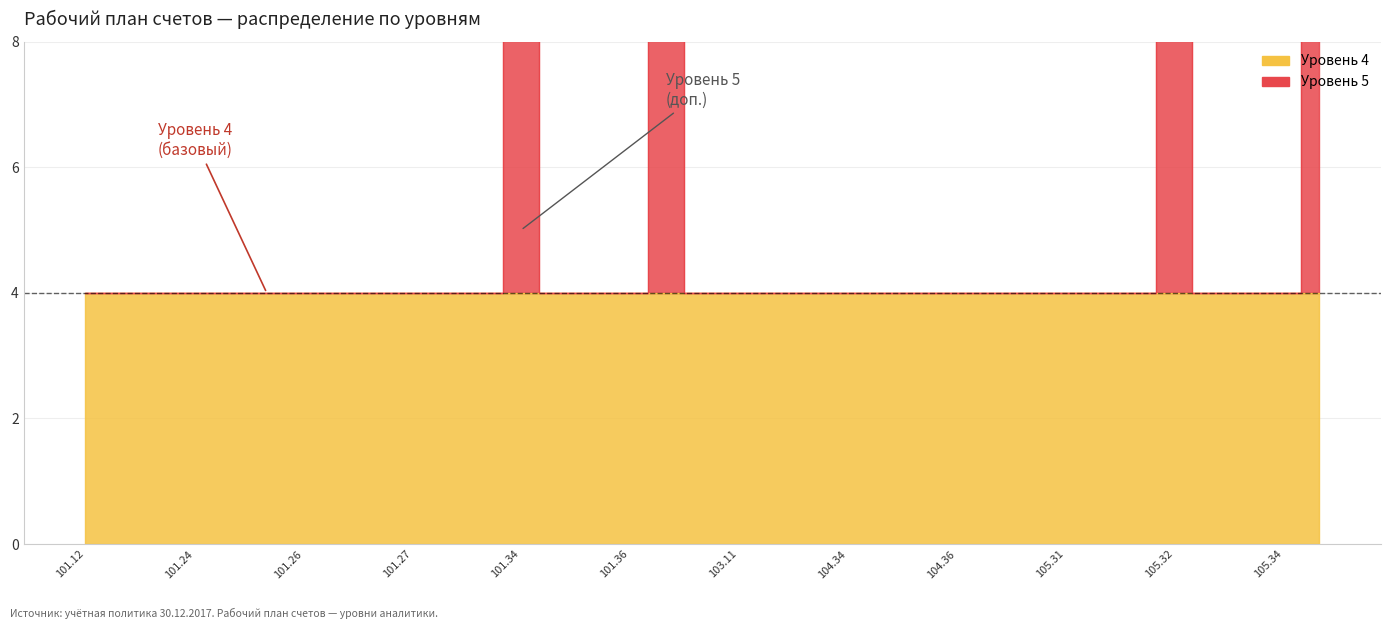

At which label is the value closest to 6?

101.12